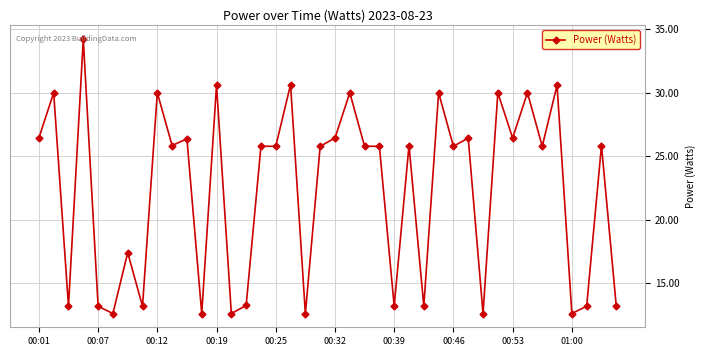

What is the difference between the maximum and minimum values?

21.6